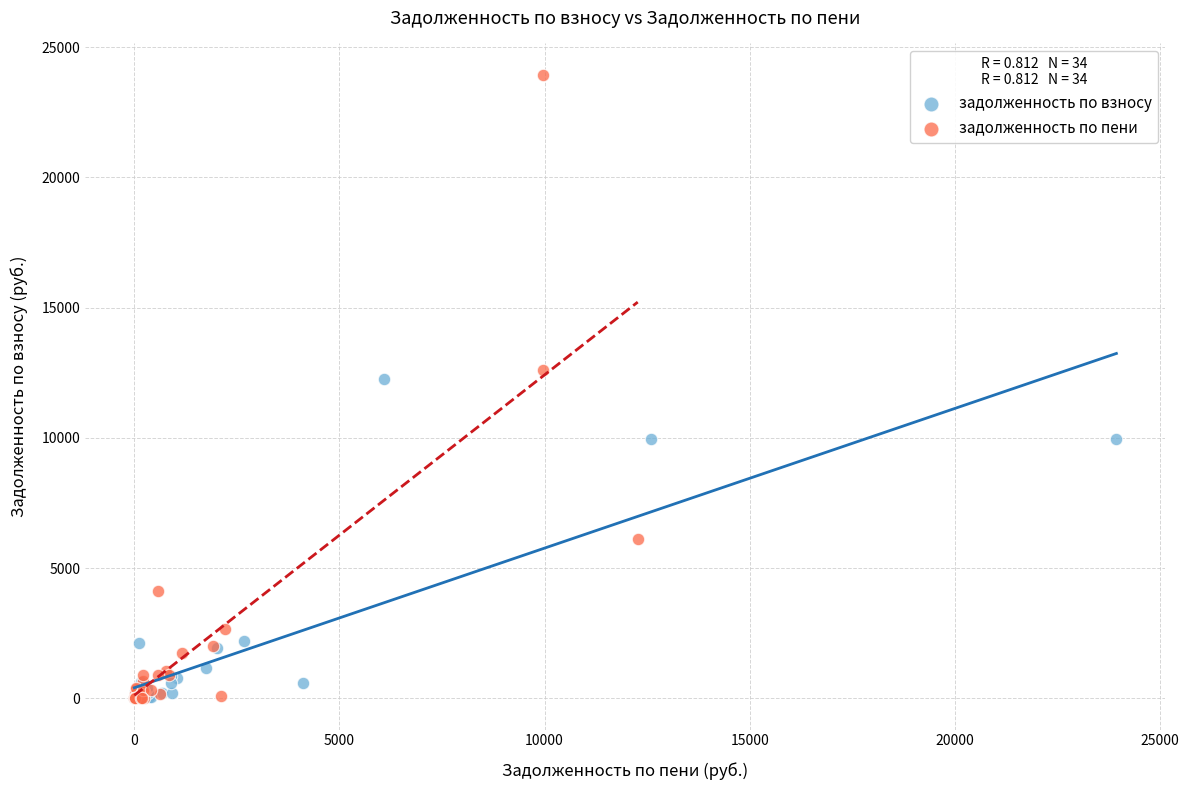

Which series has the widest spread of Y values?

задолженность по пени